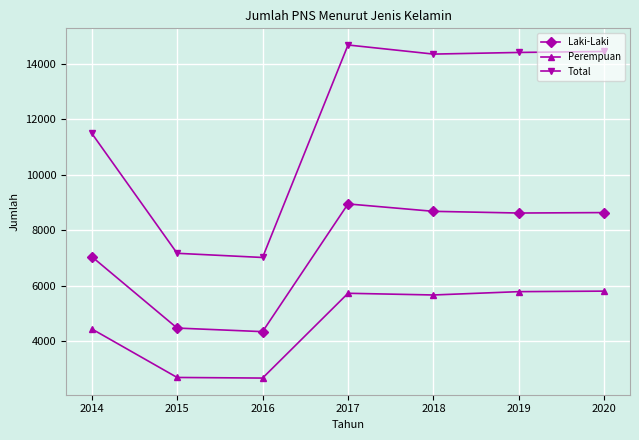

Which series changed the most between 2014 and 2016?

Total